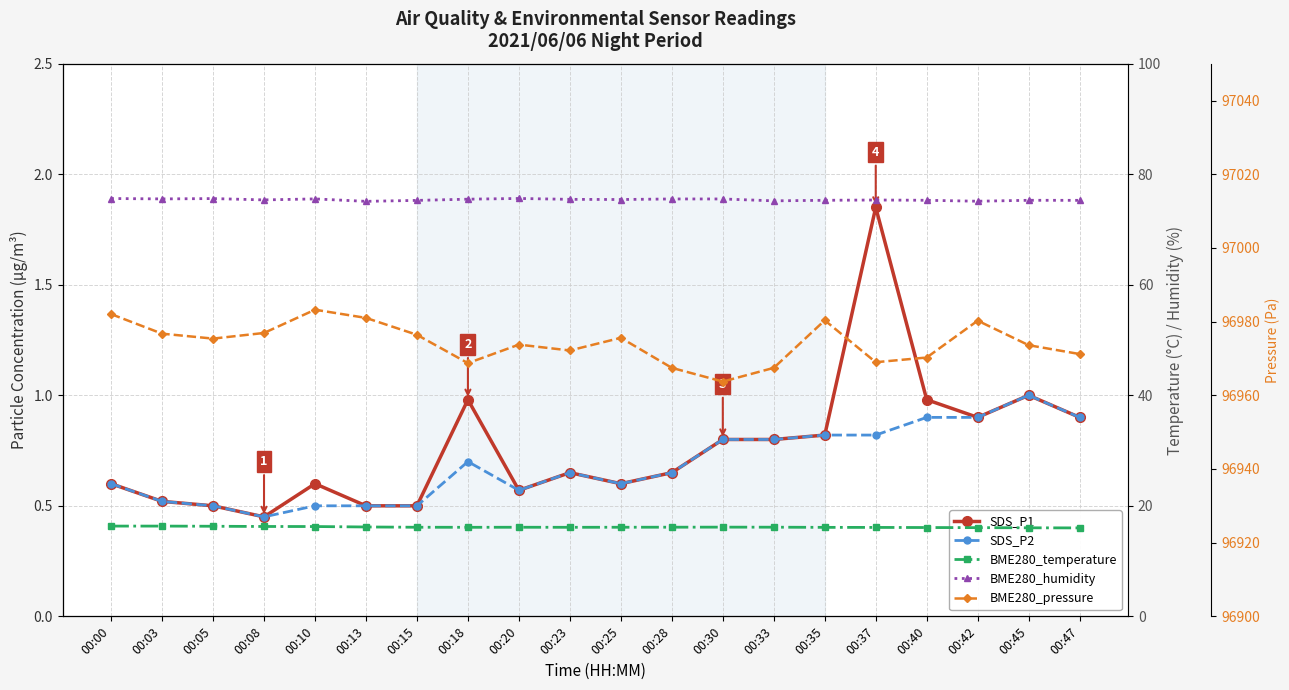

Rank the series by their maximum value, from highest to lowest.

BME280_pressure, BME280_humidity, BME280_temperature, SDS_P1, SDS_P2